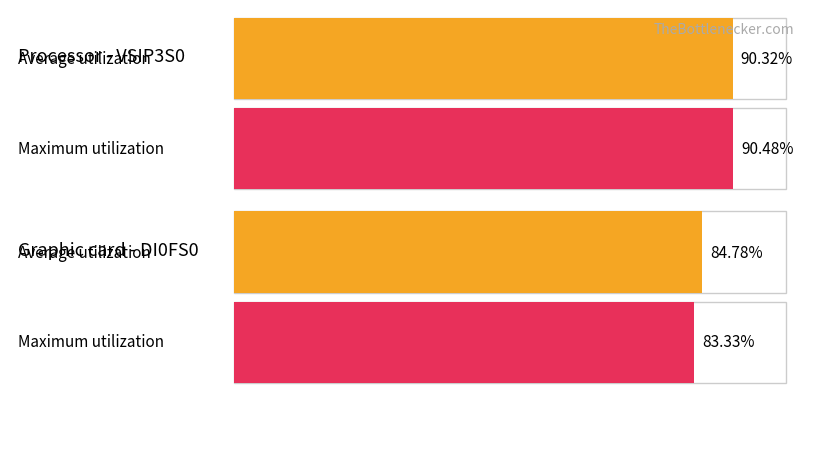

Count the Average utilization values in the range 0 to 1.

2